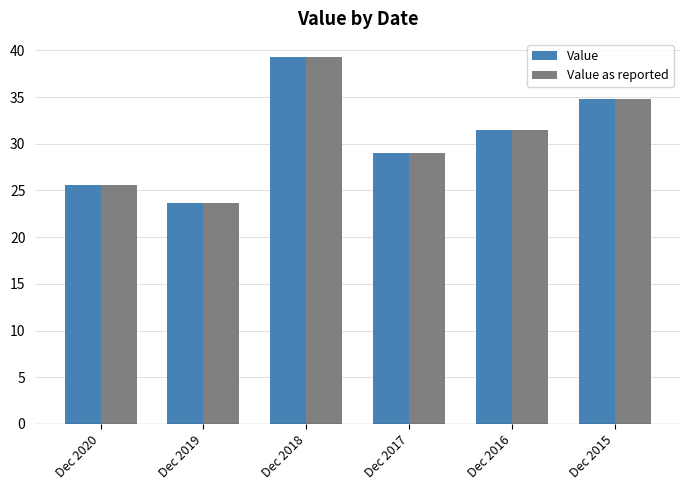

How many categories are shown in the chart?

6